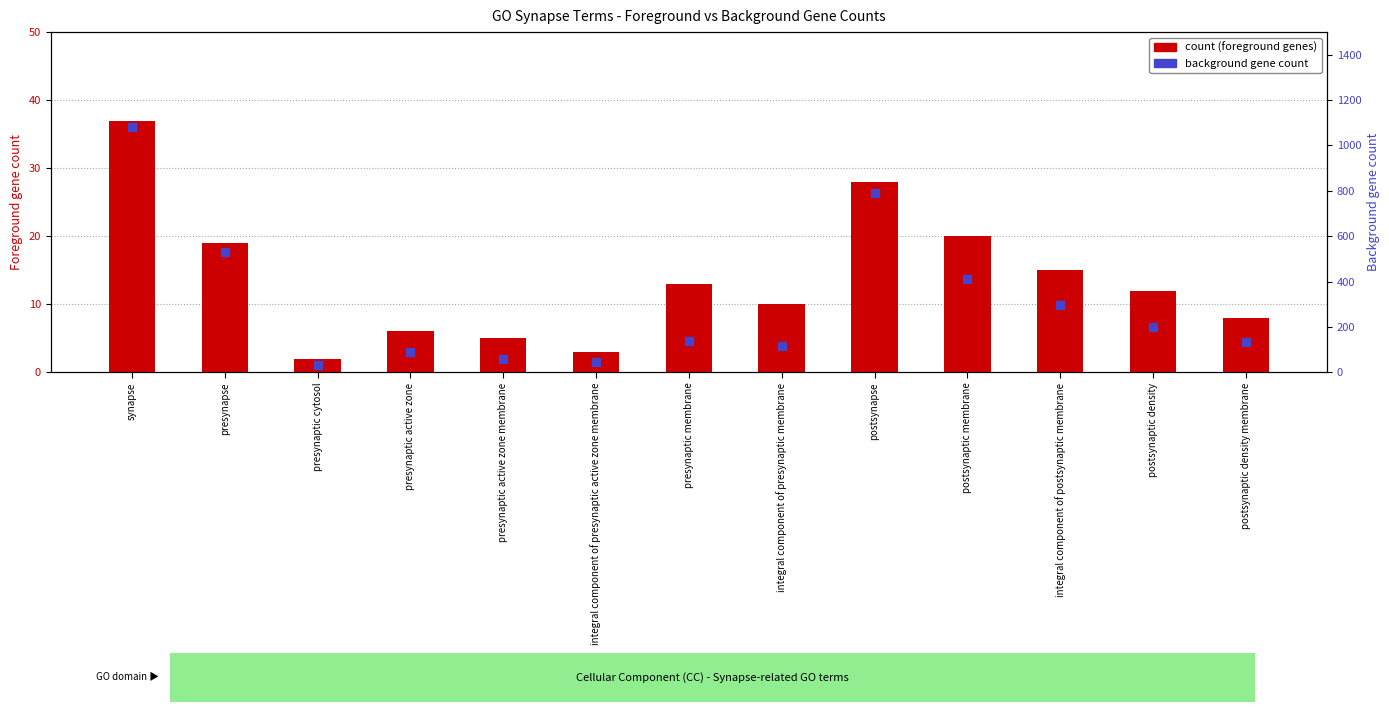

Which series contains the lowest Y value?

count (foreground genes)